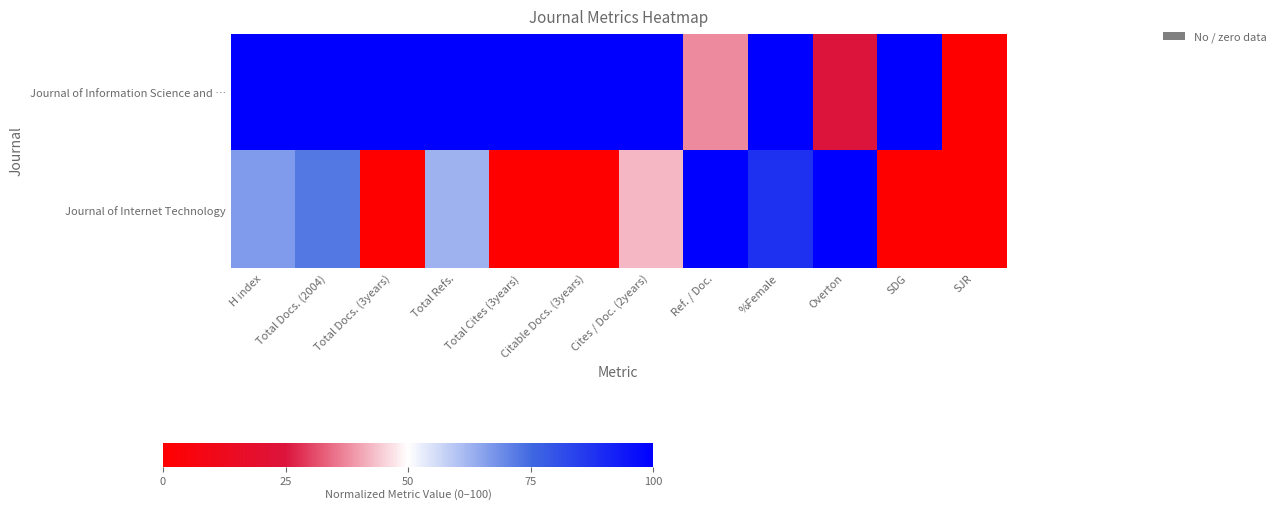

Reading left to right, list all the values displayed in this chart.

Journal of Information Science and …: H index=100.0	Total Docs. (2004)=100.0	Total Docs. (3years)=100.0	Total Refs.=100.0	Total Cites (3years)=100.0	Citable Docs. (3years)=100.0	Cites / Doc. (2years)=100.0	Ref. / Doc.=37.7	%Female=100.0	Overton=25.3	SDG=100.0	SJR=0.0
Journal of Internet Technology: H index=66.7	Total Docs. (2004)=72.3	Total Docs. (3years)=0.0	Total Refs.=62.6	Total Cites (3years)=0.0	Citable Docs. (3years)=0.0	Cites / Doc. (2years)=42.5	Ref. / Doc.=100.0	%Female=88.0	Overton=100.0	SDG=0.0	SJR=0.0